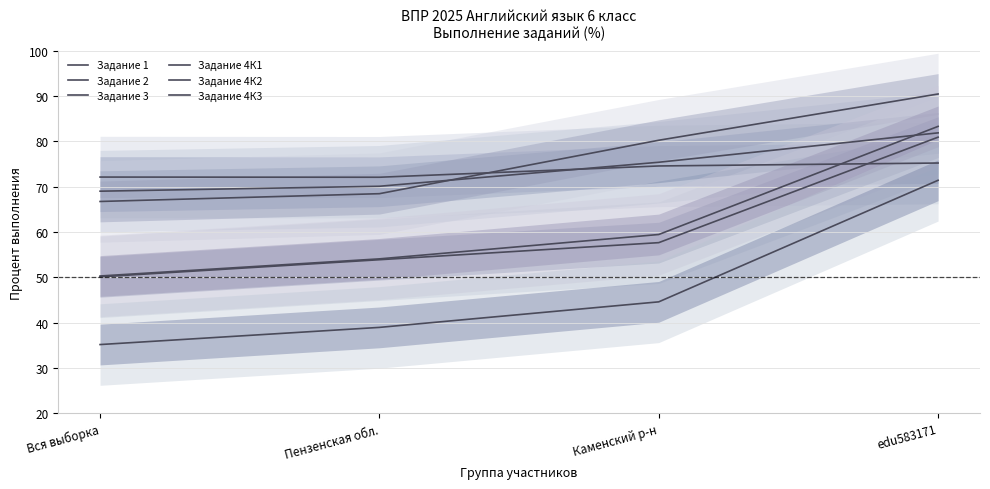

Rank the series by their maximum value, from lowest to highest.

Задание 4К3, Задание 1, Задание 4К1, Задание 2, Задание 4К2, Задание 3